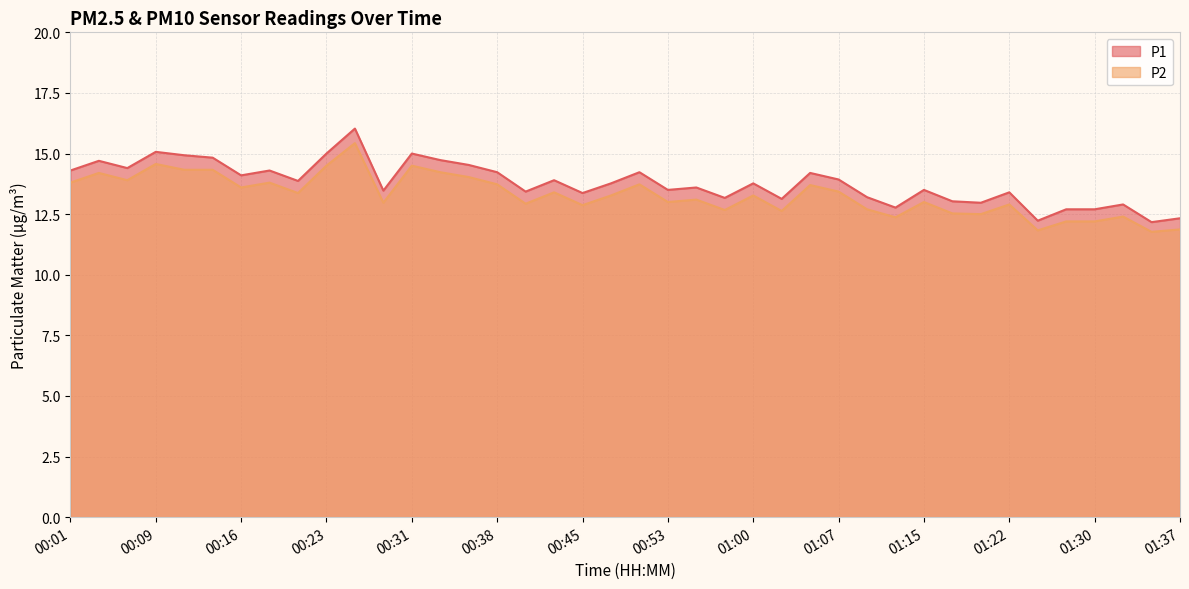

Does the chart display data point markers on the line(s)?

No